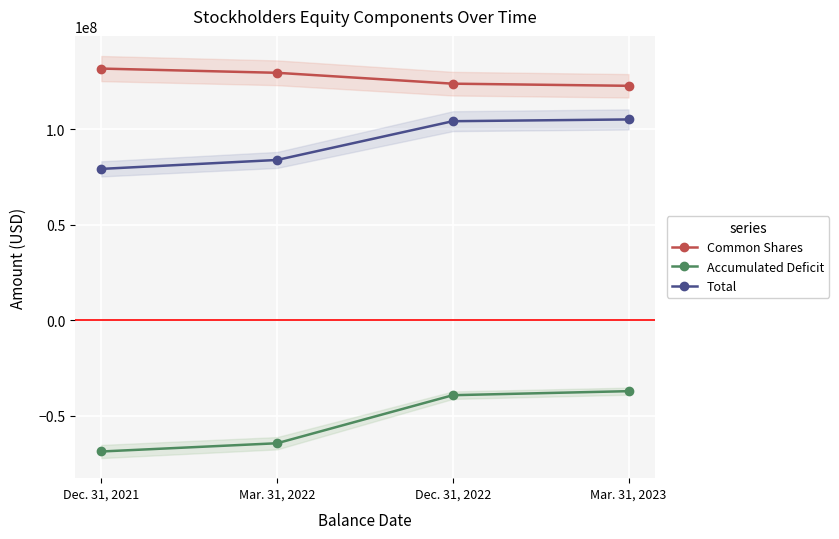

What is the approximate value of Common Shares at Mar. 31, 2023?

122789659